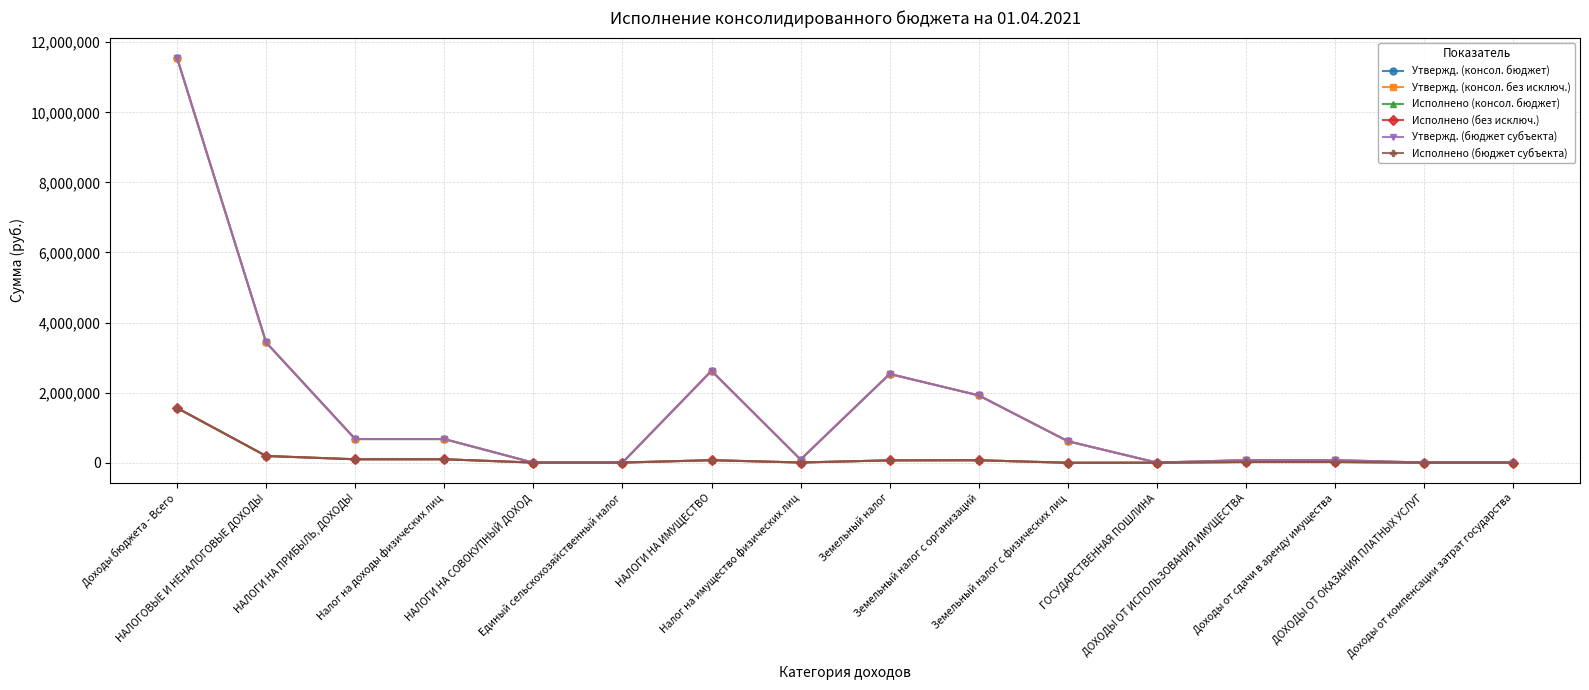

Which series has the largest total across all categories?

Утвержд. (консол. бюджет)